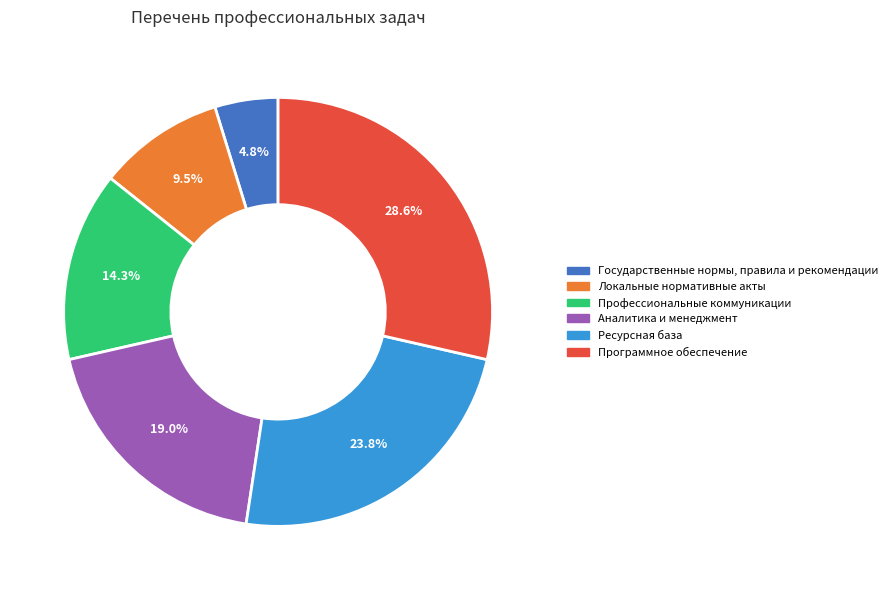

Rank the categories by value from lowest to highest.

Государственные нормы, правила и рекомендации, Локальные нормативные акты, Профессиональные коммуникации, Аналитика и менеджмент, Ресурсная база, Программное обеспечение